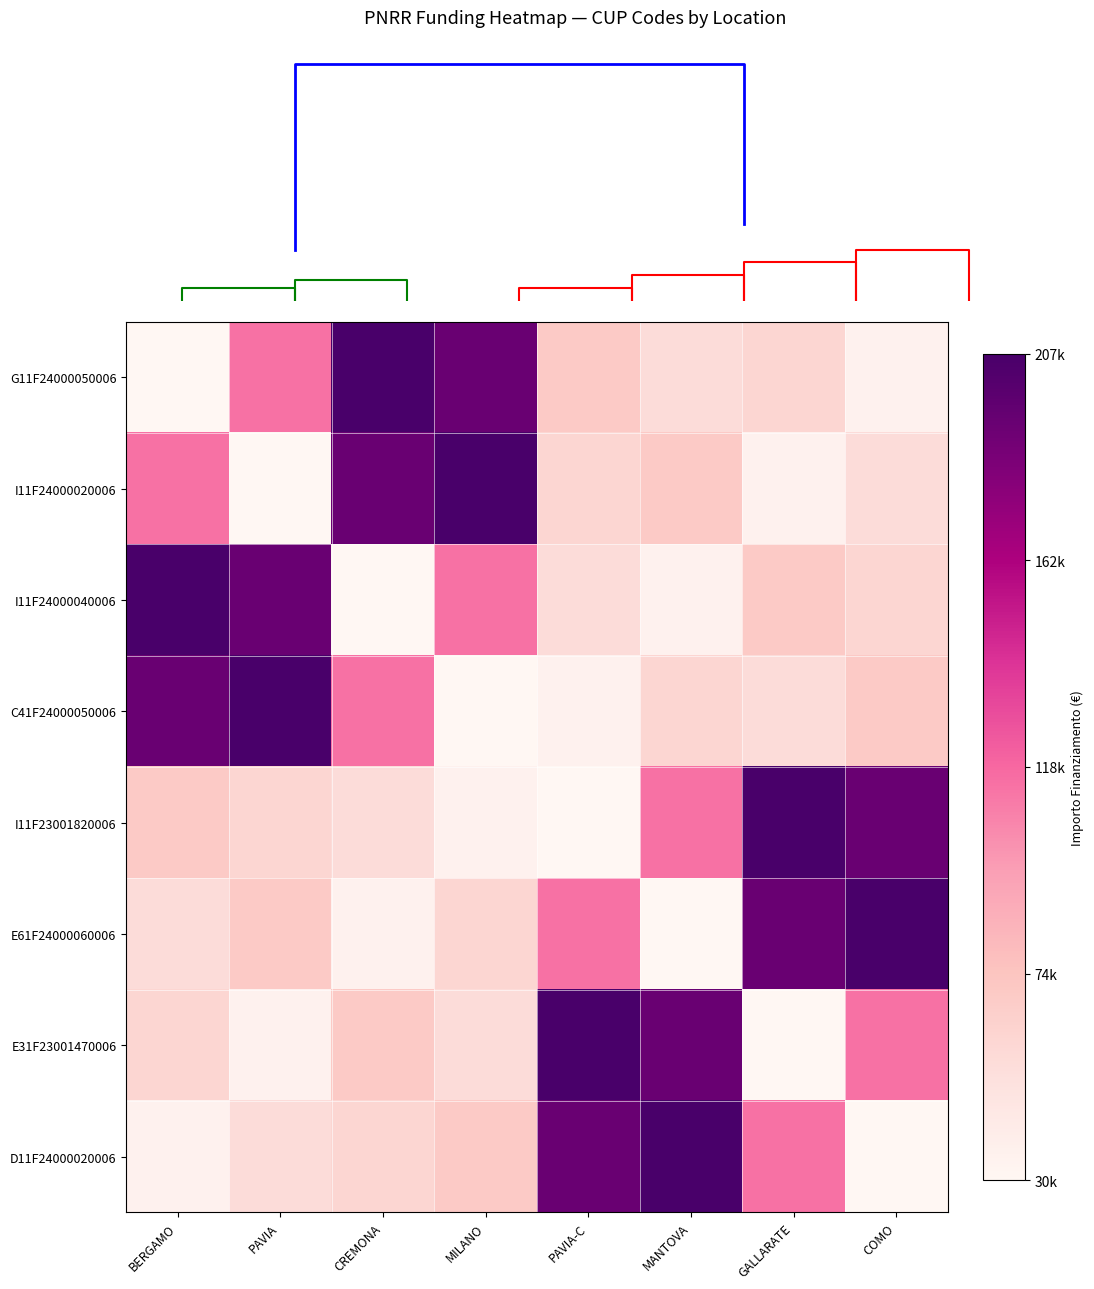

How many data points in G11F24000050006 are less than 70028?

4